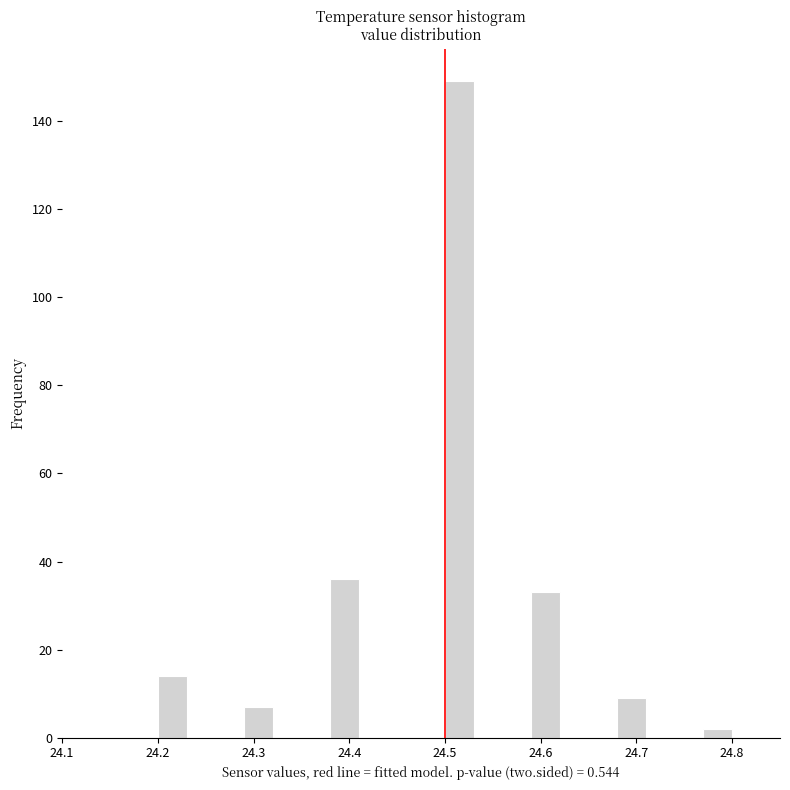

Read against the x-axis, roughly where is the centre of the tallest bar?

24.52